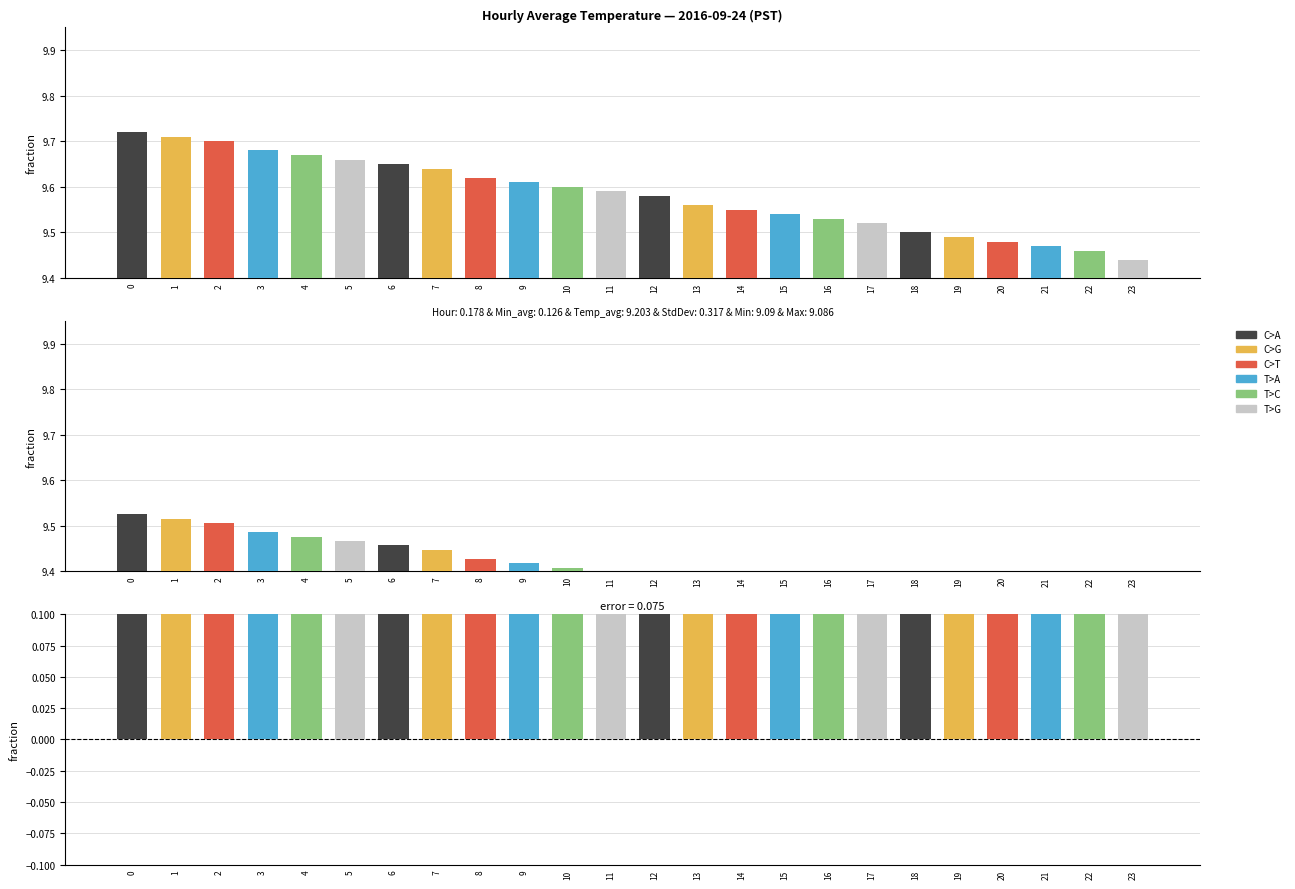

What is the value of the Difference bar at the 13th from the left?

0.2